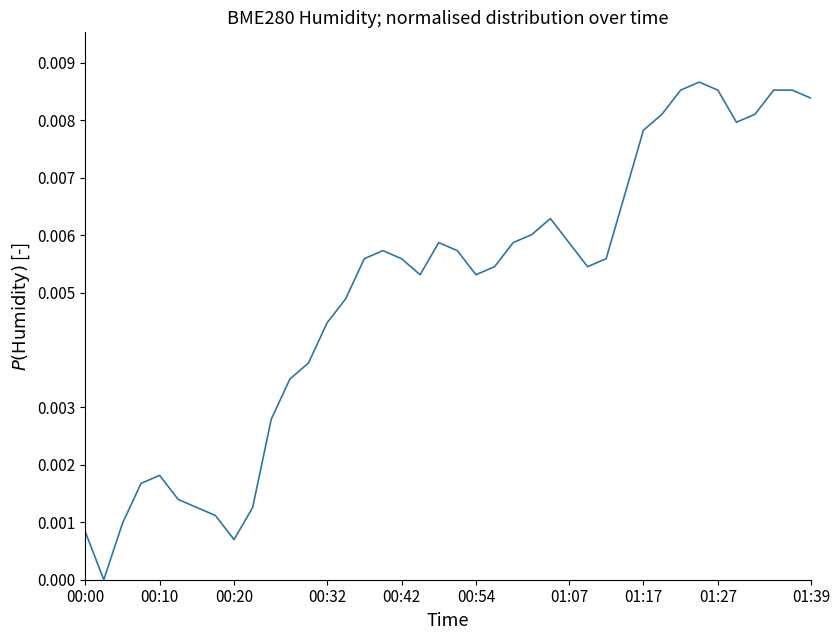

Does the chart have visible grid lines?

No